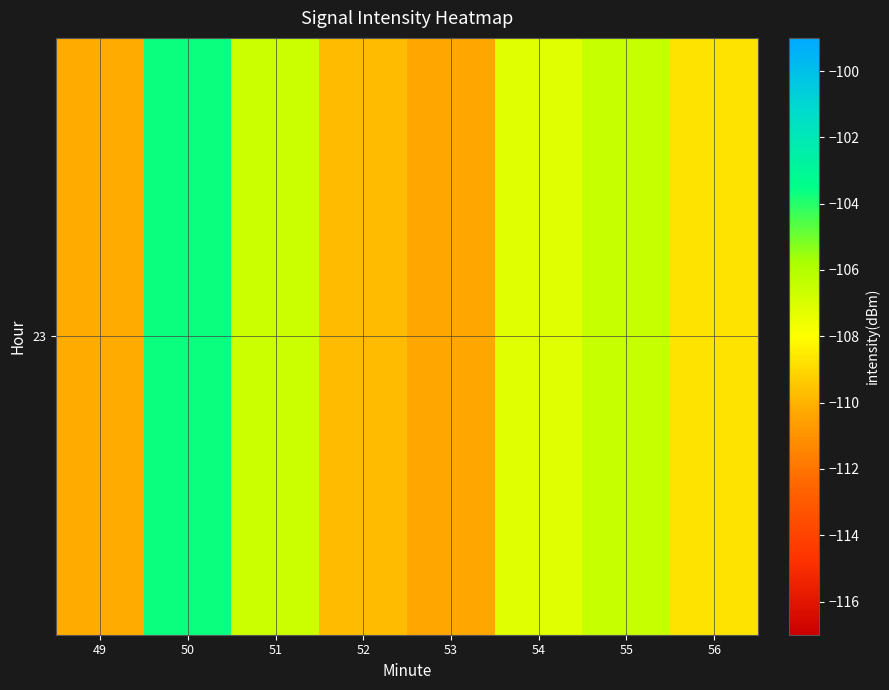

List the labels in order of value, smallest first.

53, 49, 52, 56, 54, 51, 55, 50